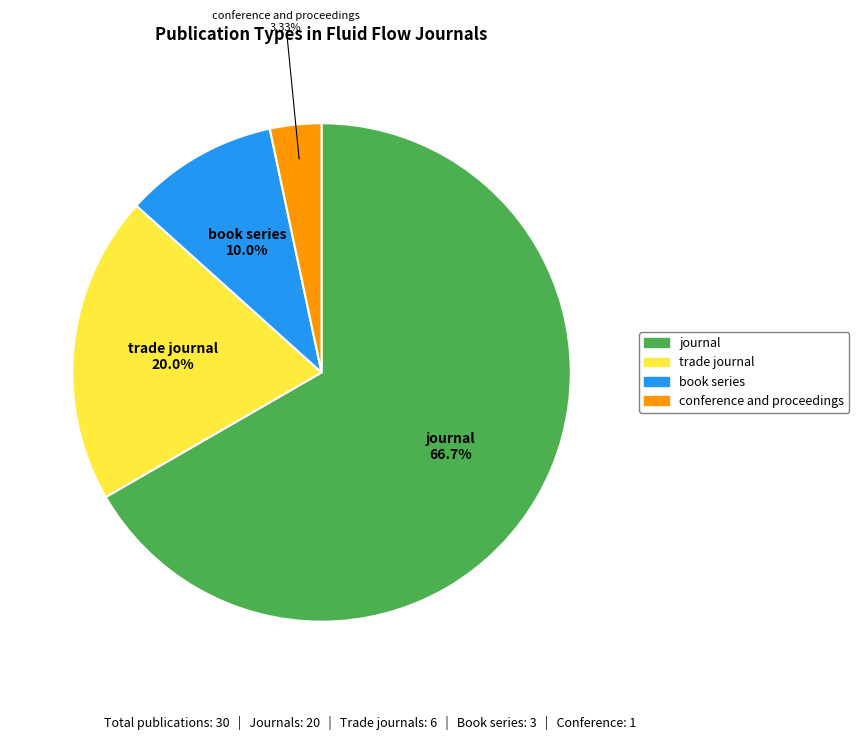

Between book series and trade journal, which is larger?

trade journal